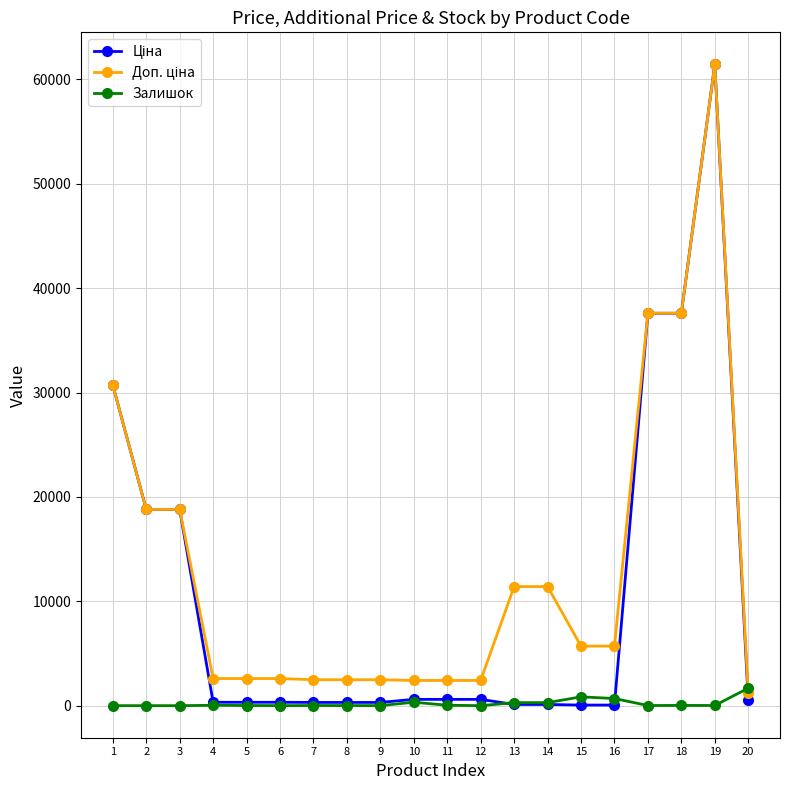

At how many categories does at least one series exceed 23220?

4